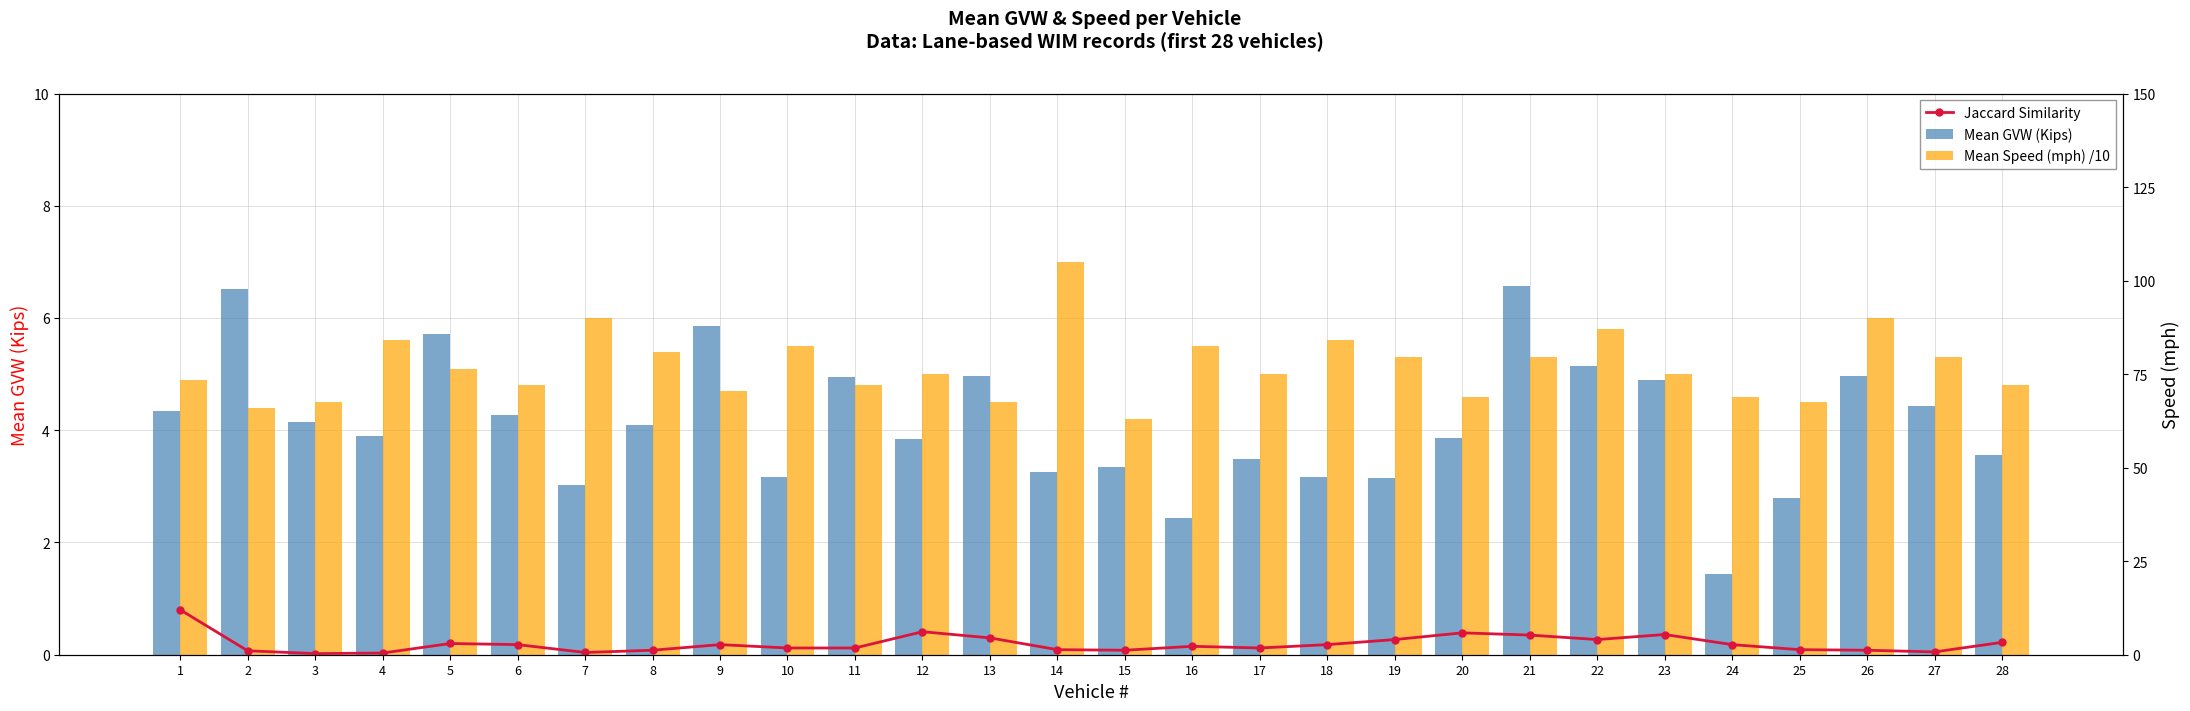

At how many categories does at least one series exceed 2?

28